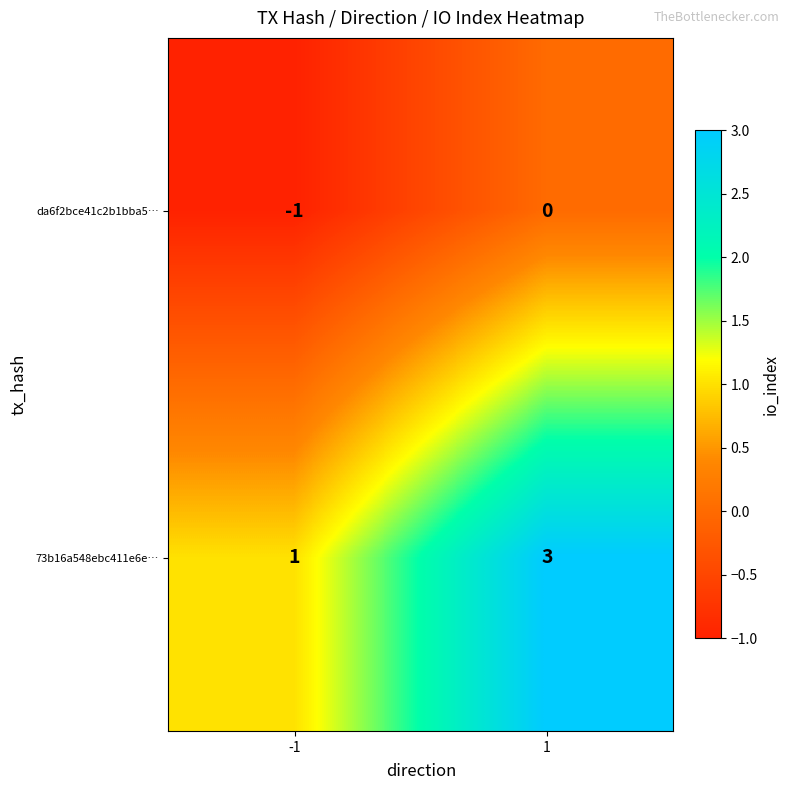

Is it true that da6f2bce41c2b1bba5… equals -1 at -1?

True